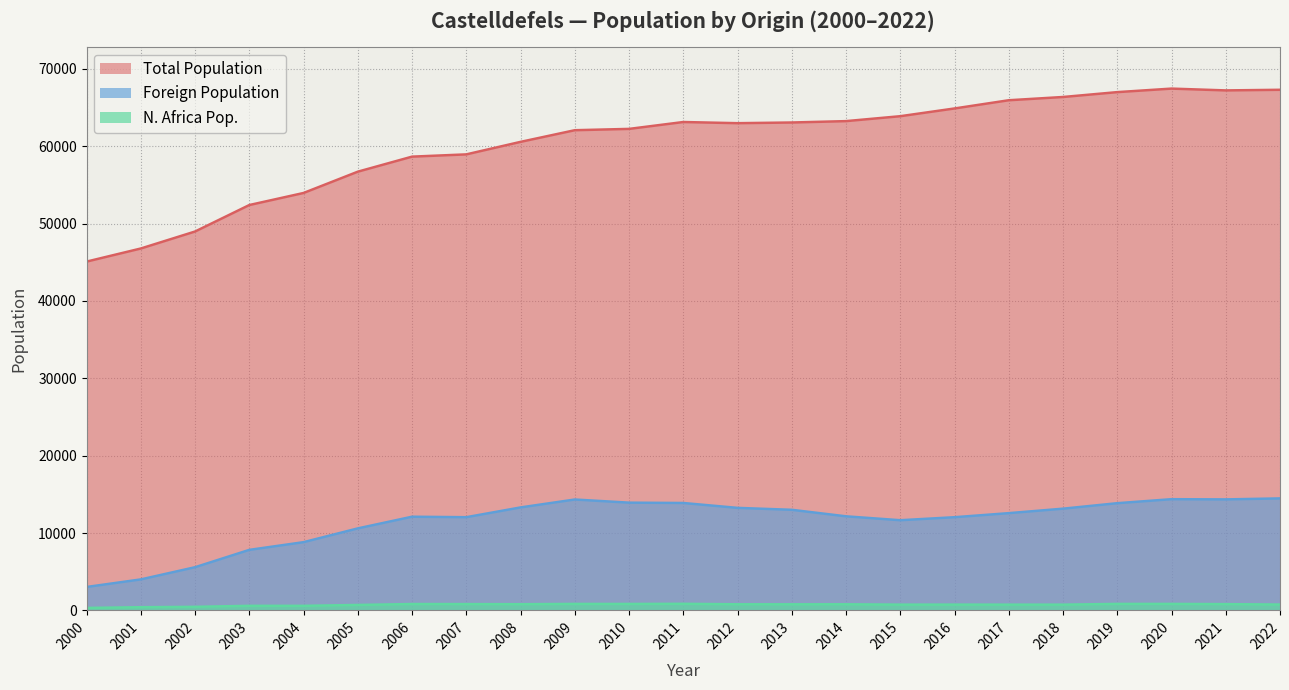

What is the value of the Foreign Population point at the 15th from the left?

12157